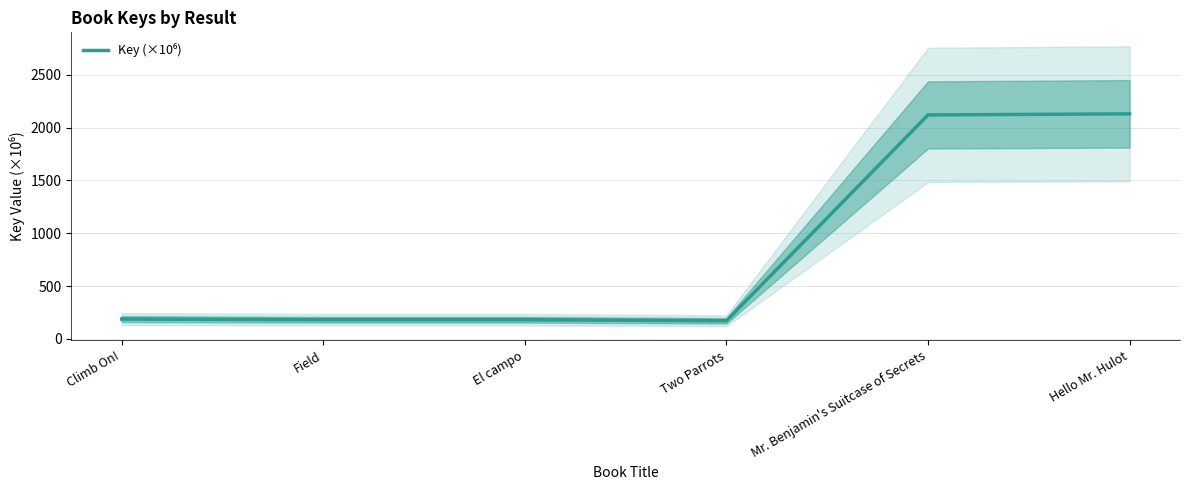

True or false: the data has more than 2 interior local peaks.

False